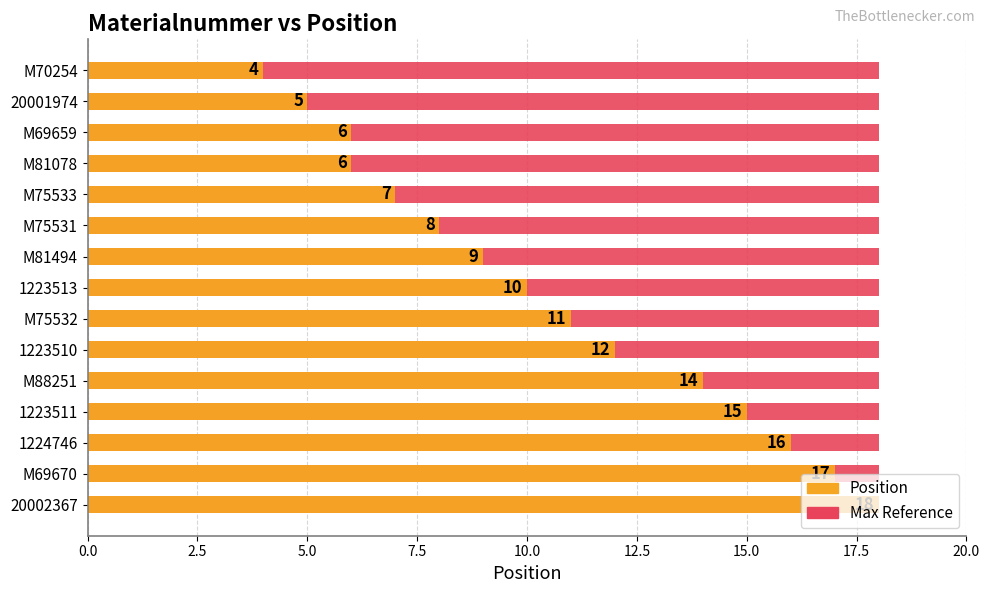

How many series are shown in this chart?

2